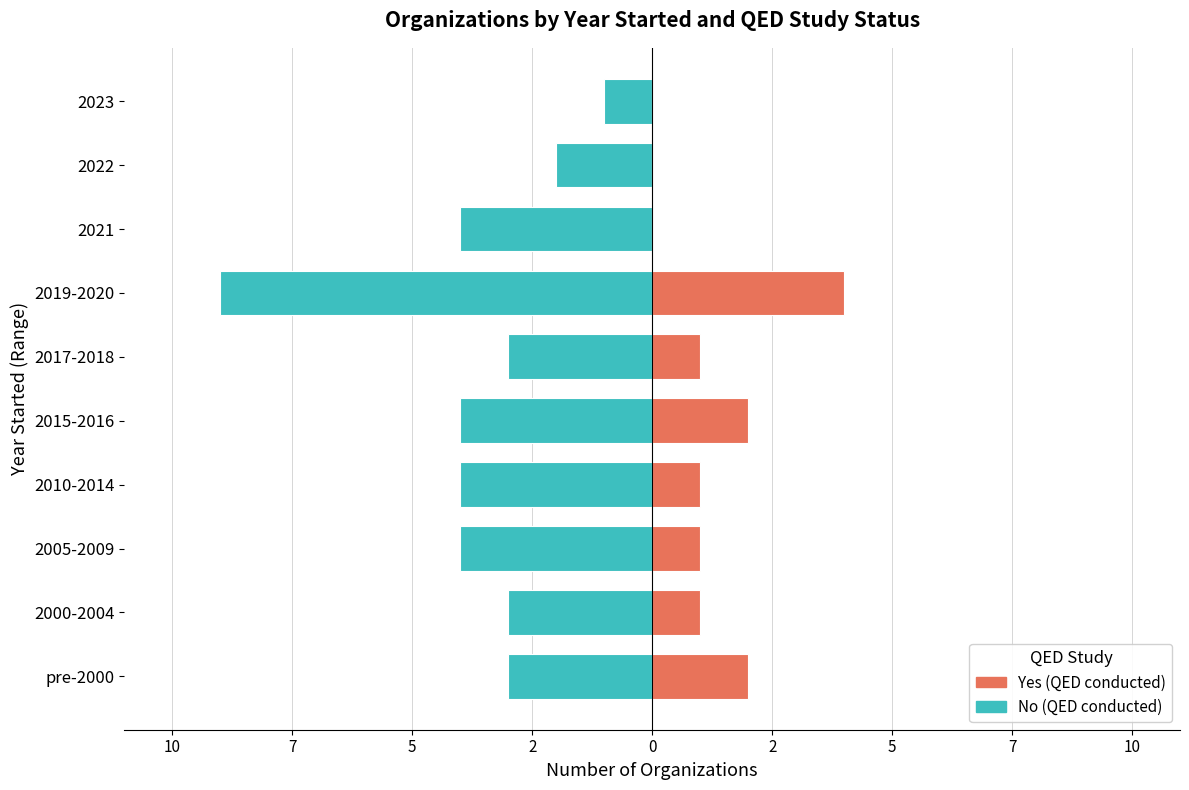

What is the maximum value shown in the chart?

4